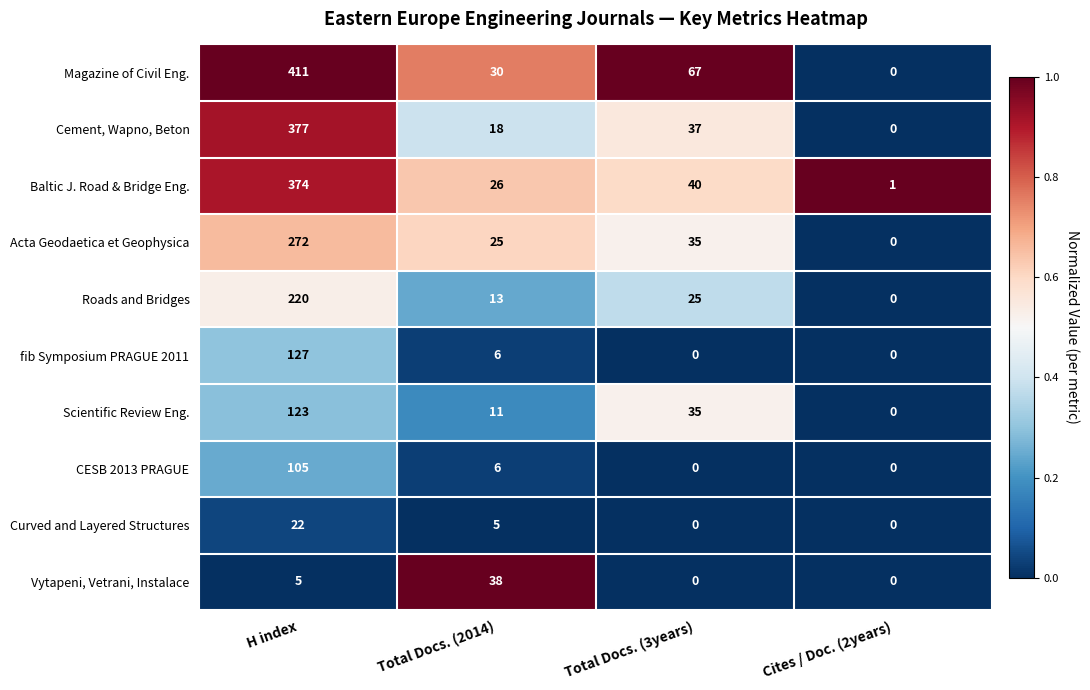

List the series in order of their peak value, lowest first.

Curved and Layered Structures, Vytapeni, Vetrani, Instalace, CESB 2013 PRAGUE, Scientific Review Eng., fib Symposium PRAGUE 2011, Roads and Bridges, Acta Geodaetica et Geophysica, Baltic J. Road & Bridge Eng., Cement, Wapno, Beton, Magazine of Civil Eng.